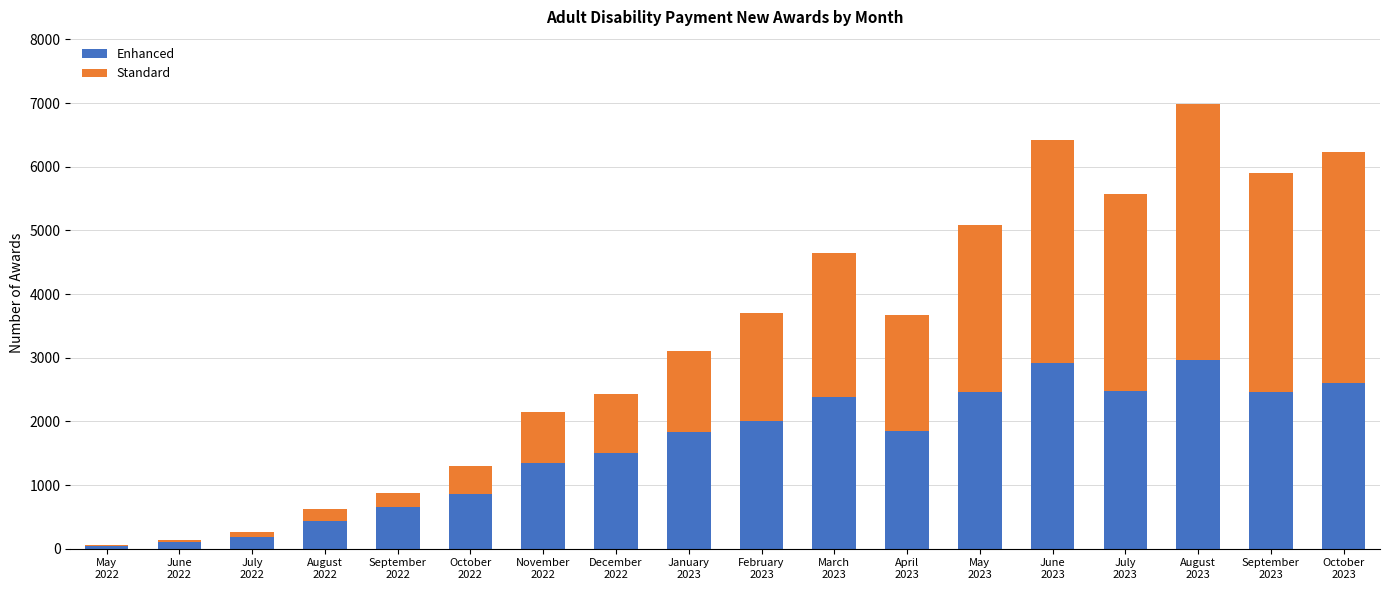

Count the number of categories in the chart.

18